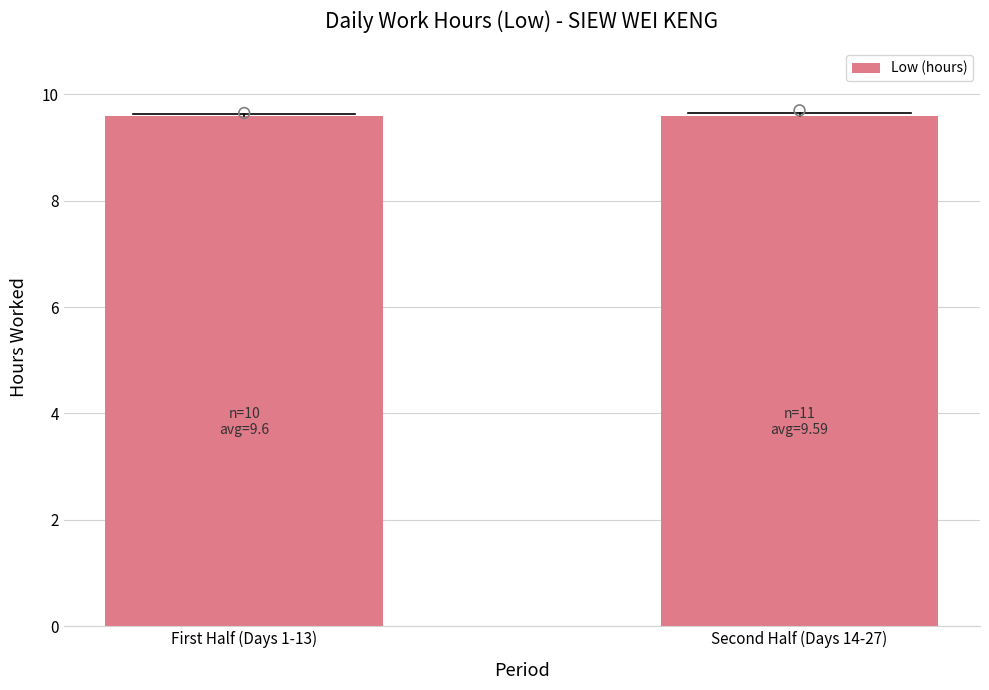

Between First Half (Days 1-13) and Second Half (Days 14-27), which is larger?

First Half (Days 1-13)